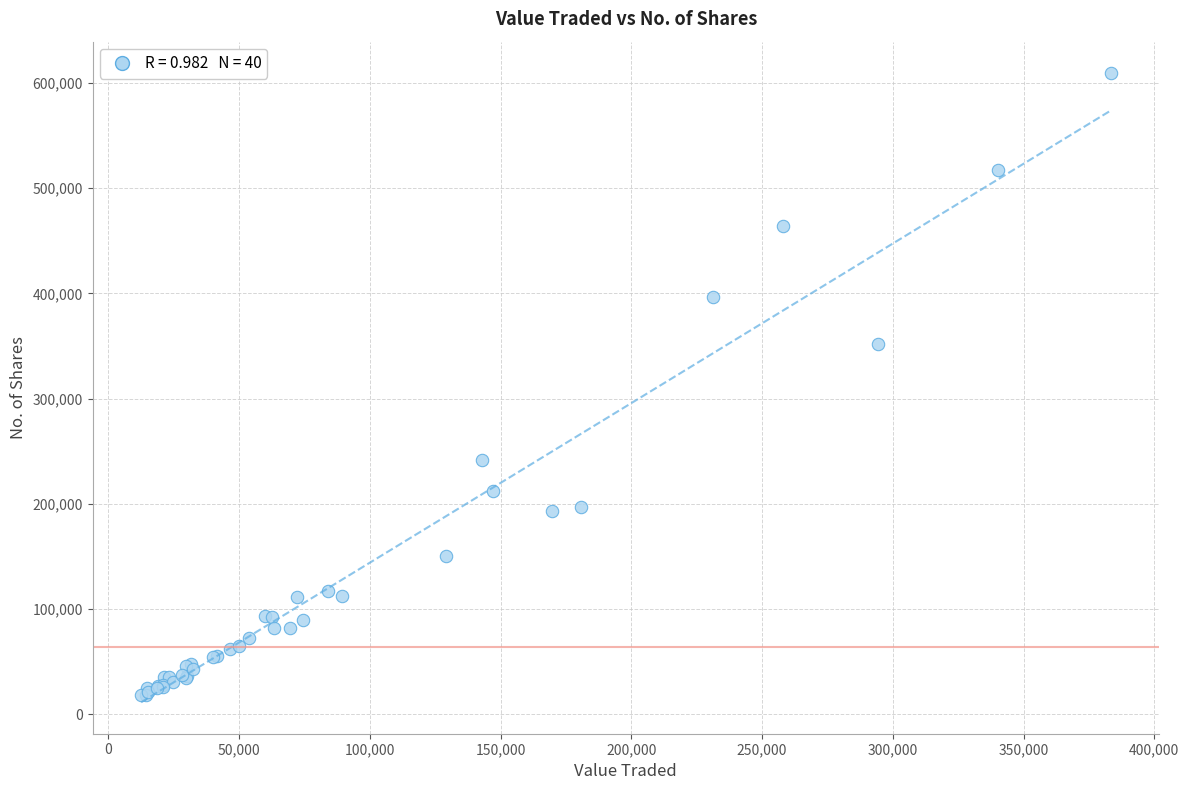

What Y value in the scatter plot is closest to 313625?

351758